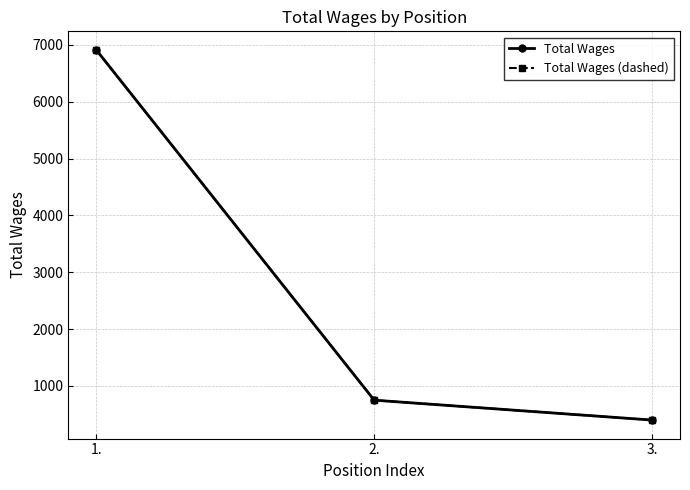

The Total Wages (dashed) series shows 750 at 2.. True or false?

True